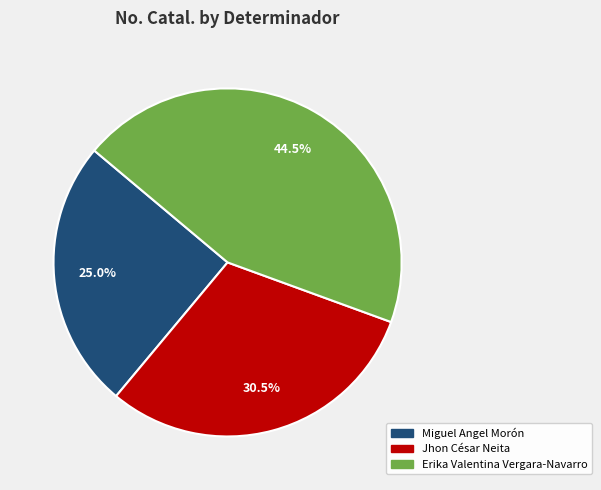

The Erika Valentina Vergara-Navarro slice represents 37% of the pie. True or false?

False